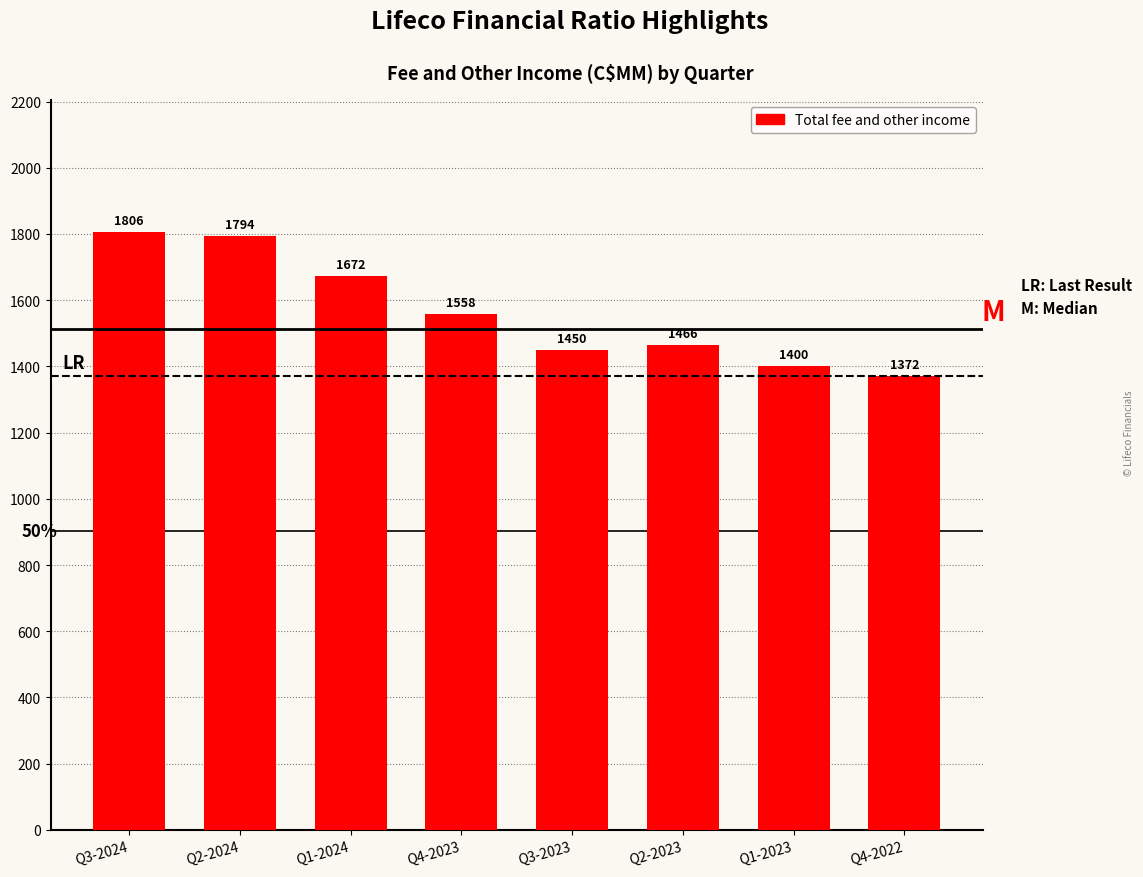

Reading left to right, what are all the values shown in this chart?

Q3-2024=1806	Q2-2024=1794	Q1-2024=1672	Q4-2023=1558	Q3-2023=1450	Q2-2023=1466	Q1-2023=1400	Q4-2022=1372